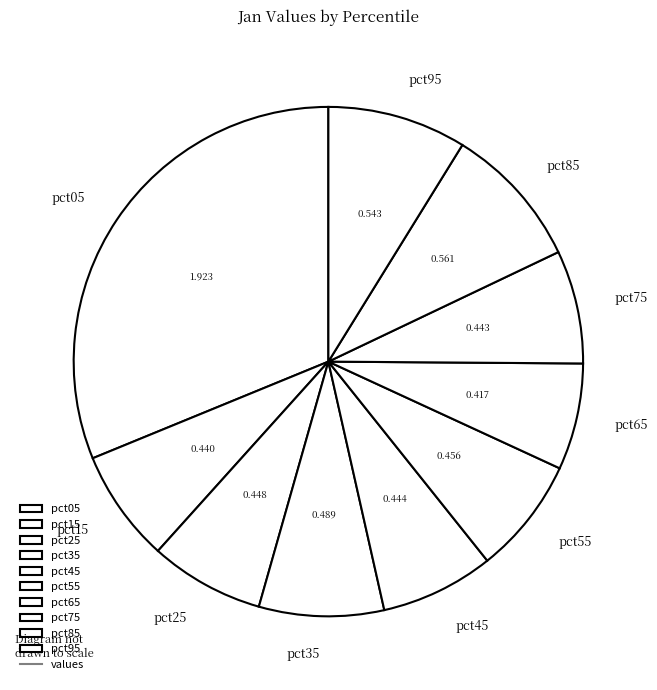

True or false: pct05 accounts for 44% of the total.

False